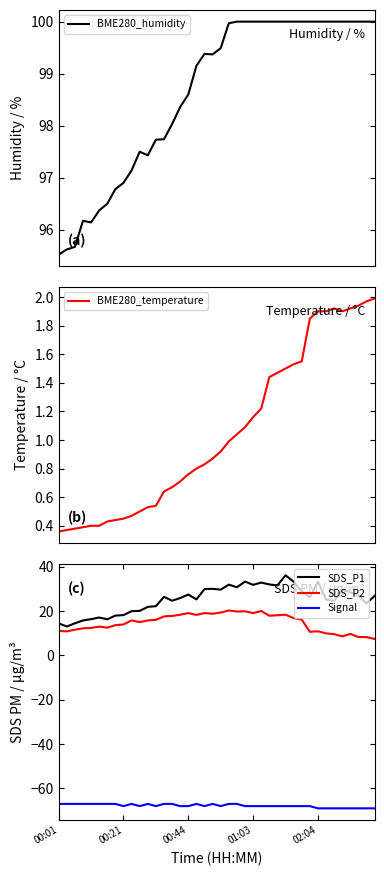

True or false: Signal and SDS_P2 cross at least once.

False